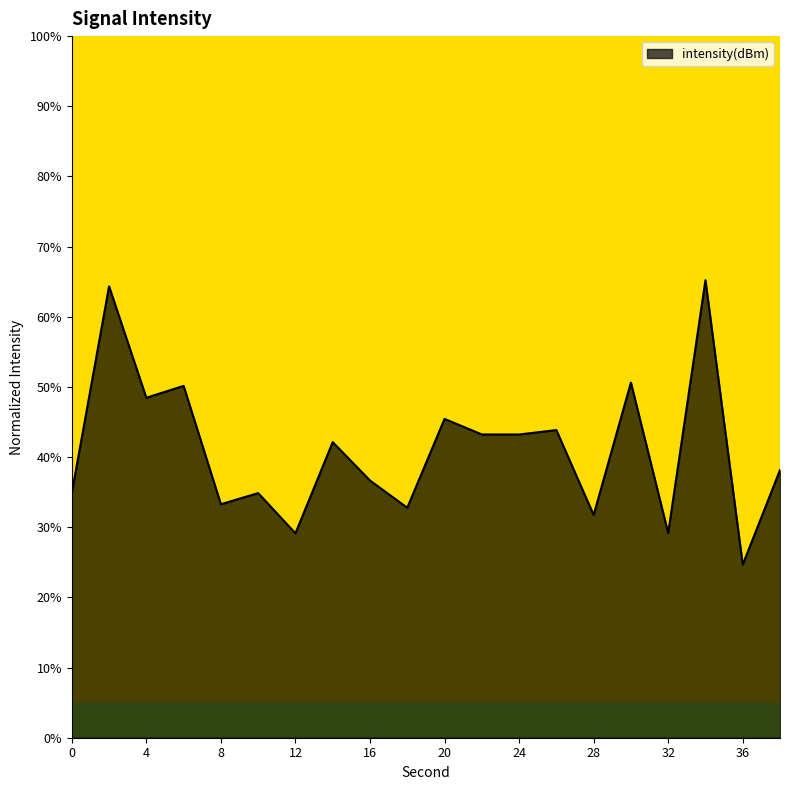

What is the greatest value displayed?

65.2